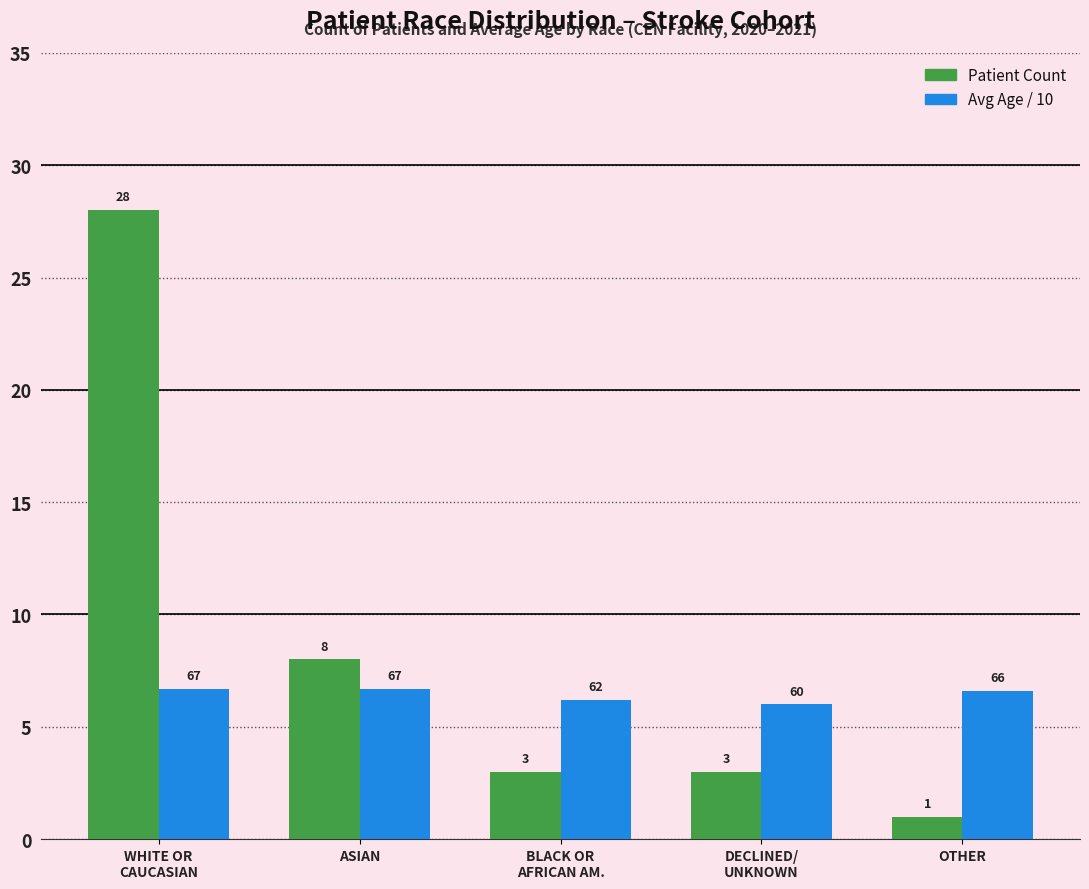

The value of Avg Age / 10 at DECLINED/
UNKNOWN is 4.1. True or false?

False